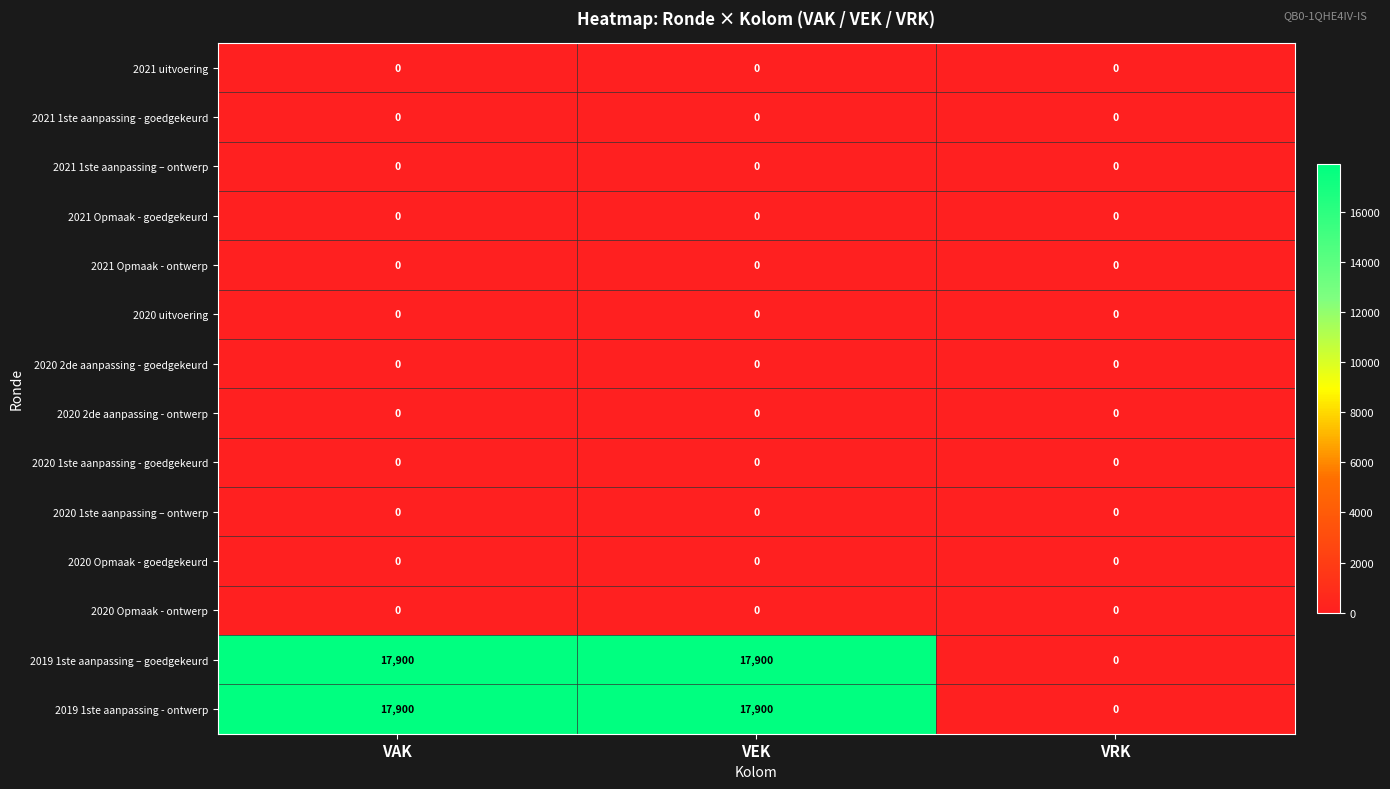

What is the spread (max minus min) of values at VAK?

17900